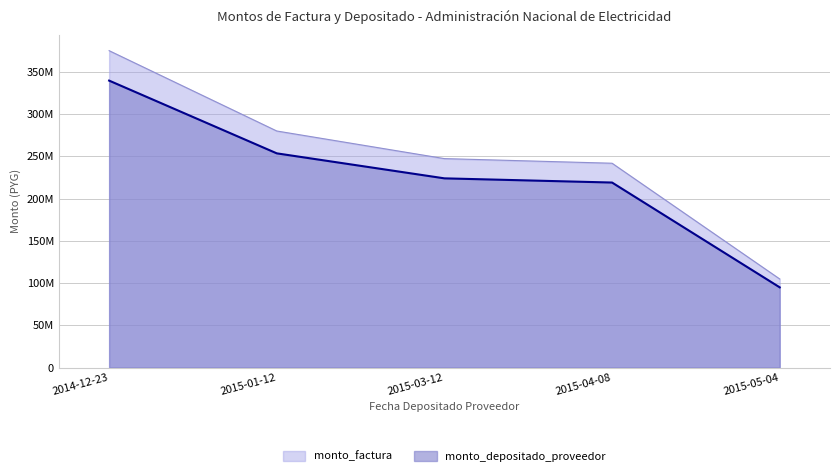

Reading left to right, what are all the values shown in this chart?

monto_factura: 2014-12-23=375000000	2015-01-12=279933500	2015-03-12=247262681	2015-04-08=241789100	2015-05-04=104820120
monto_depositado_proveedor: 2014-12-23=339572726	2015-01-12=253487419	2015-03-12=223903101	2015-04-08=218946625	2015-05-04=94917477